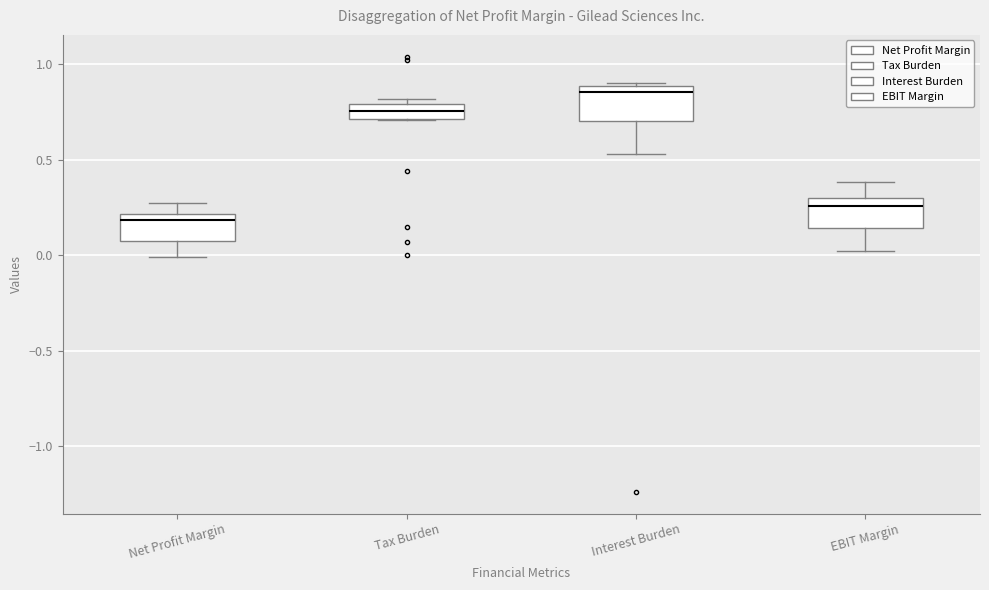

Reading left to right, transcribe this box plot: for each box, give where its median line is, the range the box spans, and where its two whiskers end, as read against the y-axis. The values are not printed on the chart, so give them approximately, as read against the axis.

Net Profit Margin: median 0.20 (just below the box's upper edge), box 0.05 to 0.20, whiskers 0.00 to 0.25
Tax Burden: median 0.75, box 0.70 to 0.80, whiskers 0.70 to 0.80 (just above the box's upper edge)
Interest Burden: median 0.85, box 0.70 to 0.90, whiskers 0.55 to 0.90
EBIT Margin: median 0.25, box 0.15 to 0.30, whiskers 0.00 to 0.40